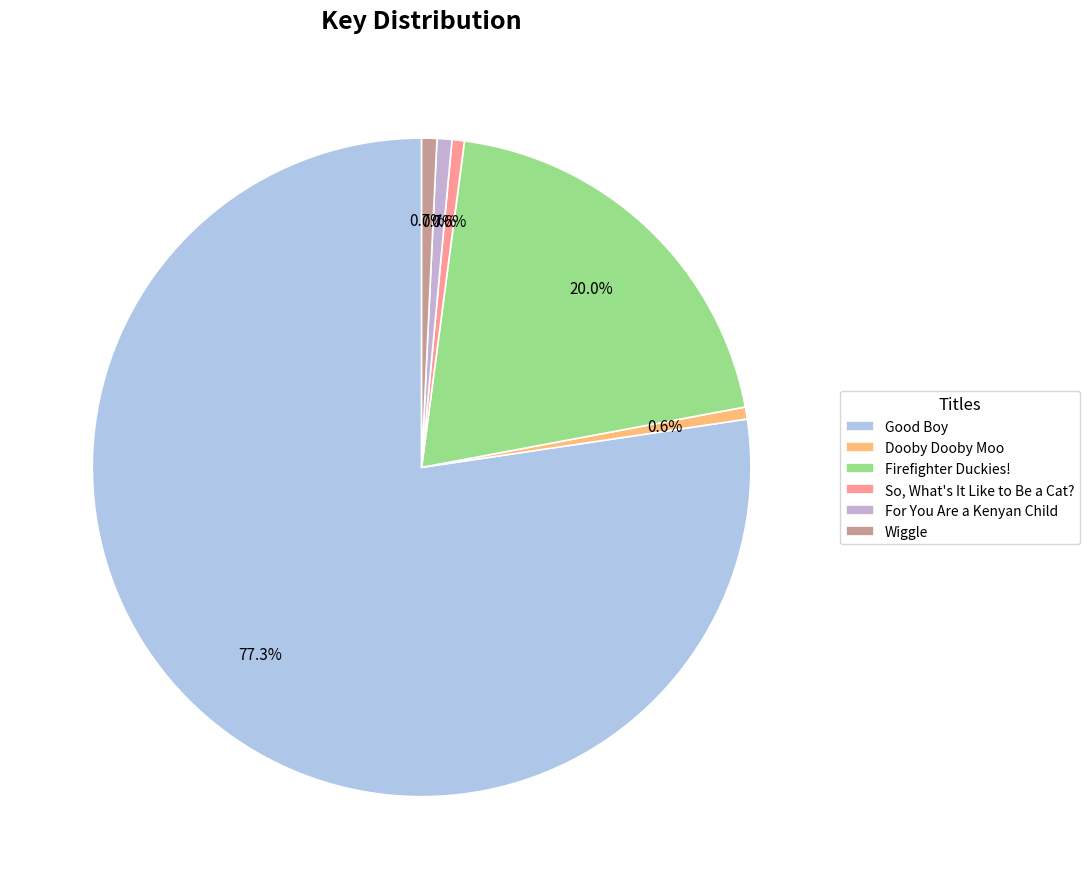

To the nearest percent, what is the difference between the largest and smallest slice percentages?

77%